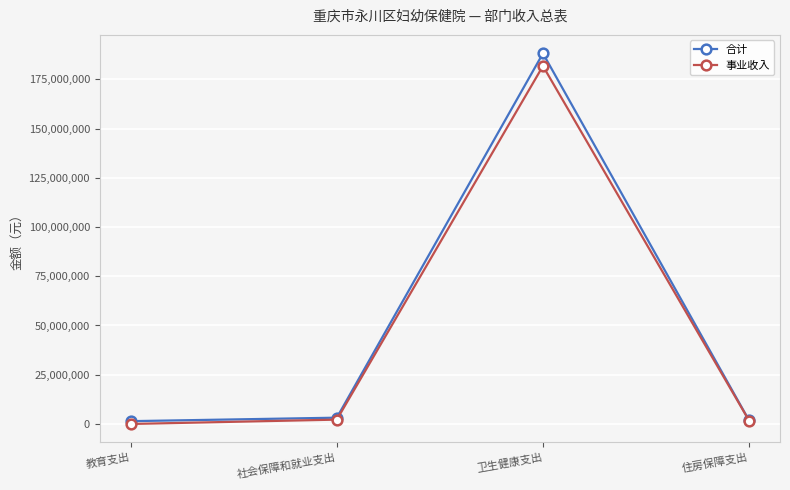

Read the 事业收入 value at 卫生健康支出.

181775149.3